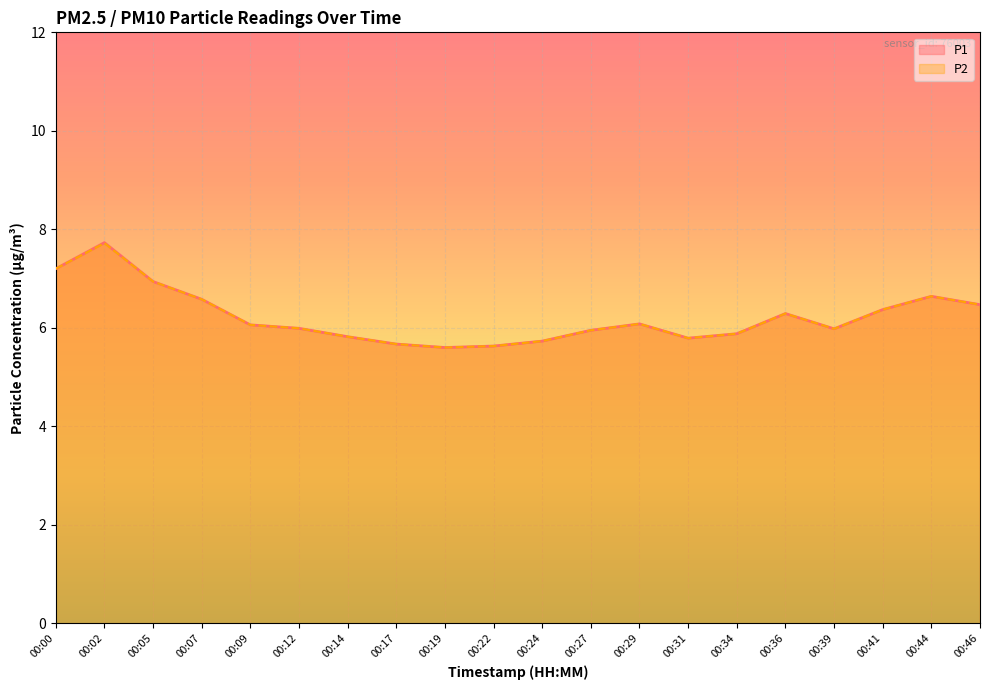

Rank the series at 00:31 from highest to lowest value.

P1, P2